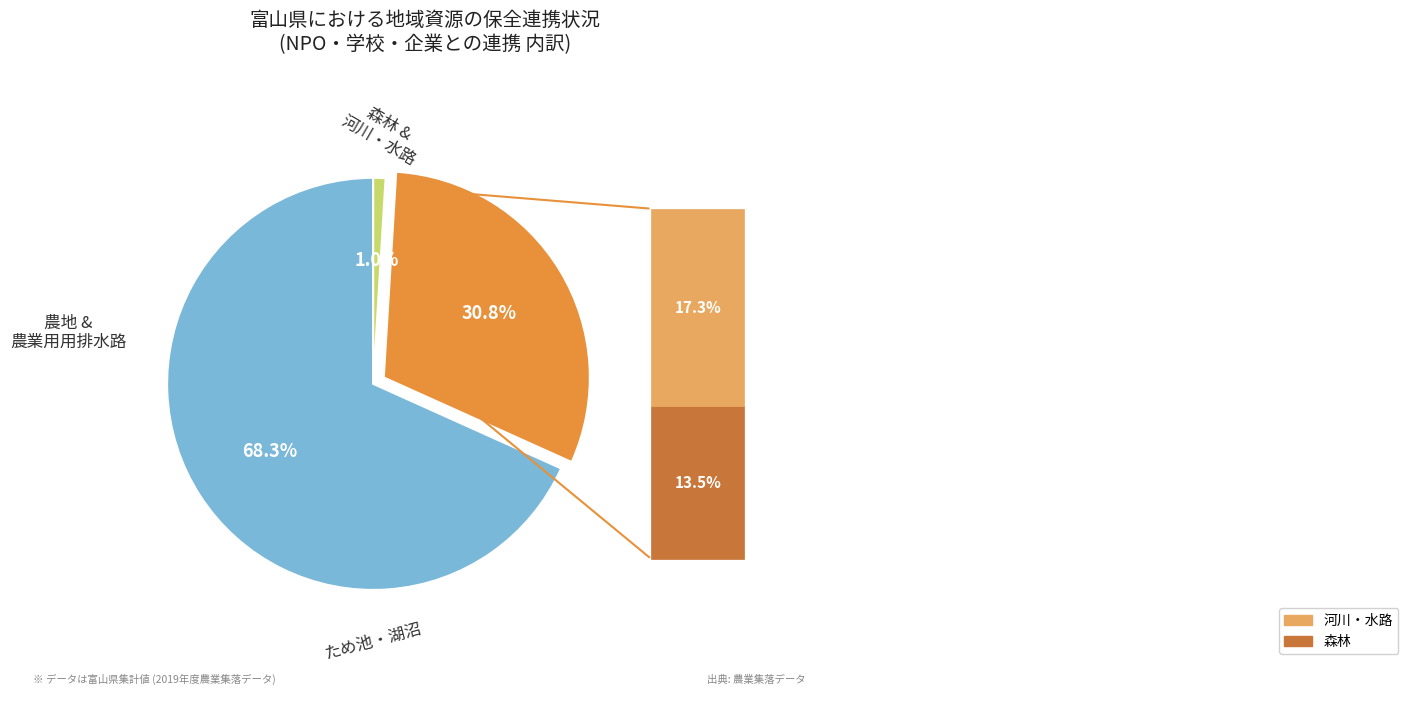

Is there any slice that represents more than half of the pie?

Yes